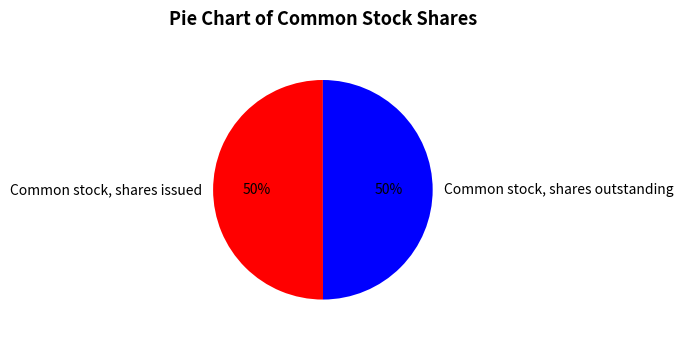

Approximately how many times larger is the value at Common stock, shares issued compared to Common stock, shares outstanding?

1.0